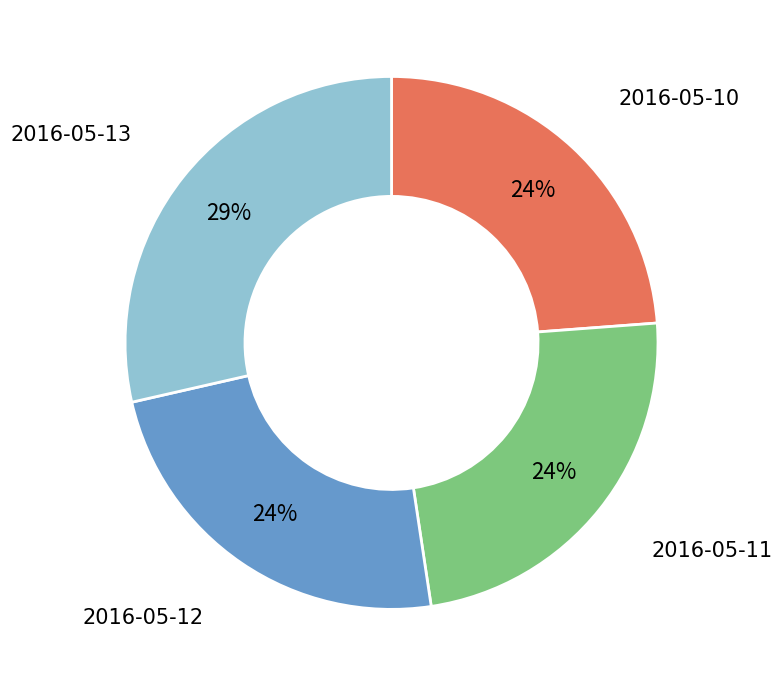

To the nearest percent, what is the difference between the largest and smallest slice percentages?

5%